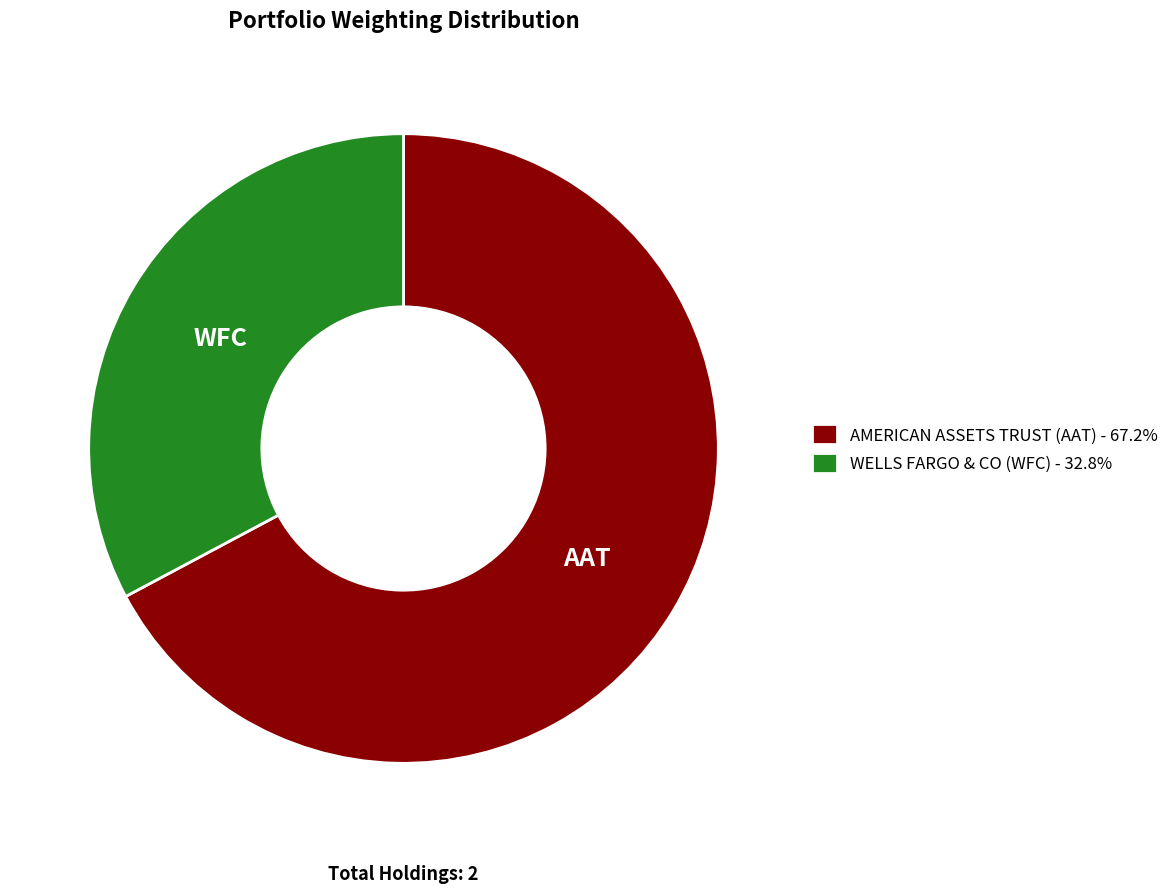

How many segments does this pie chart have?

2